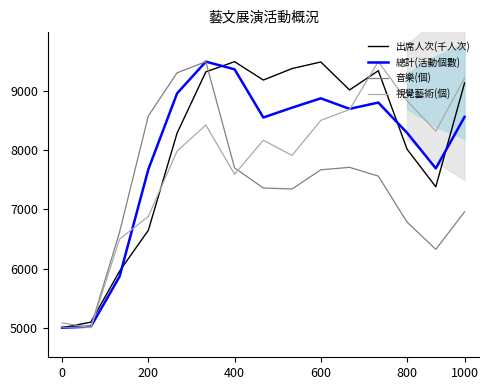

Reading left to right, transcribe all the data shown in this chart.

出席人次(千人次): 5000.0	5093.7	5957.5	6648.0	8291.4	9327.1	9500.0	9189.3	9383.4	9495.0	9021.5	9347.5	8019.4	7383.8	9139.0
總計(活動個數): 5000.0	5019.0	5867.3	7678.3	8963.6	9500.0	9371.1	8555.7	8722.1	8880.0	8701.8	8808.2	8297.0	7695.7	8565.4
音樂(個): 5000.0	5012.7	6617.7	8582.9	9311.4	9500.0	7702.8	7363.1	7346.7	7671.2	7712.5	7564.5	6786.9	6325.3	6959.2
視覺藝術(個): 5082.4	5000.0	6498.5	6882.4	7988.0	8428.4	7596.1	8170.9	7914.6	8507.4	8691.5	9500.0	8838.3	8324.5	9221.1